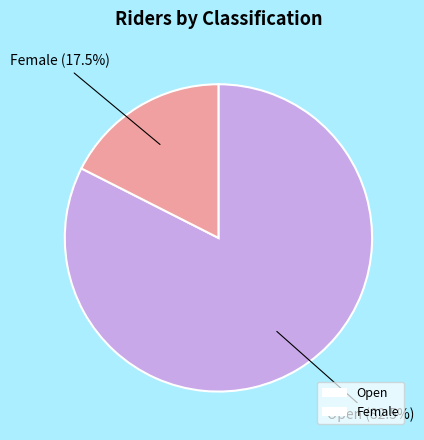

Rank the categories by value from highest to lowest.

Open, Female